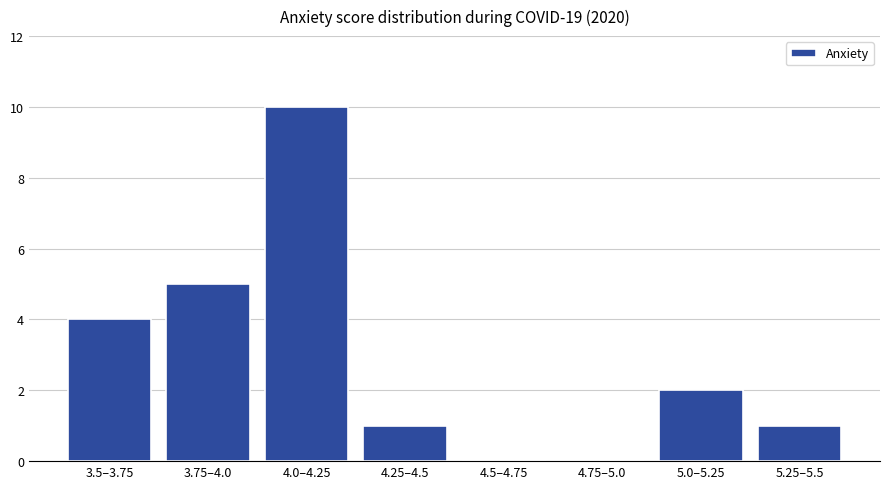

Reading right to left, extract all data points from this chart.

5.25–5.5=1	5.0–5.25=2	4.75–5.0=0	4.5–4.75=0	4.25–4.5=1	4.0–4.25=10	3.75–4.0=5	3.5–3.75=4